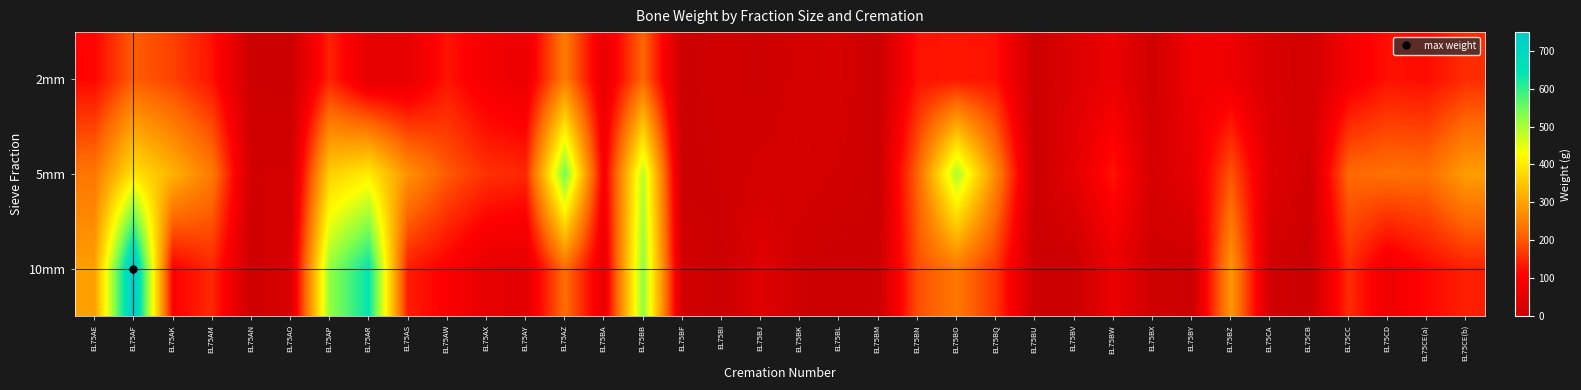

Which series changed the most between EL75BF and EL75BI?

10mm